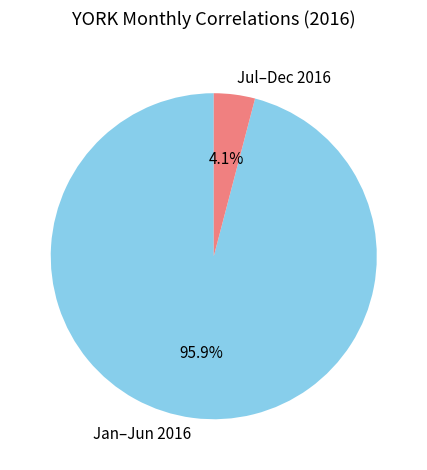

How many slices are in this pie chart?

2